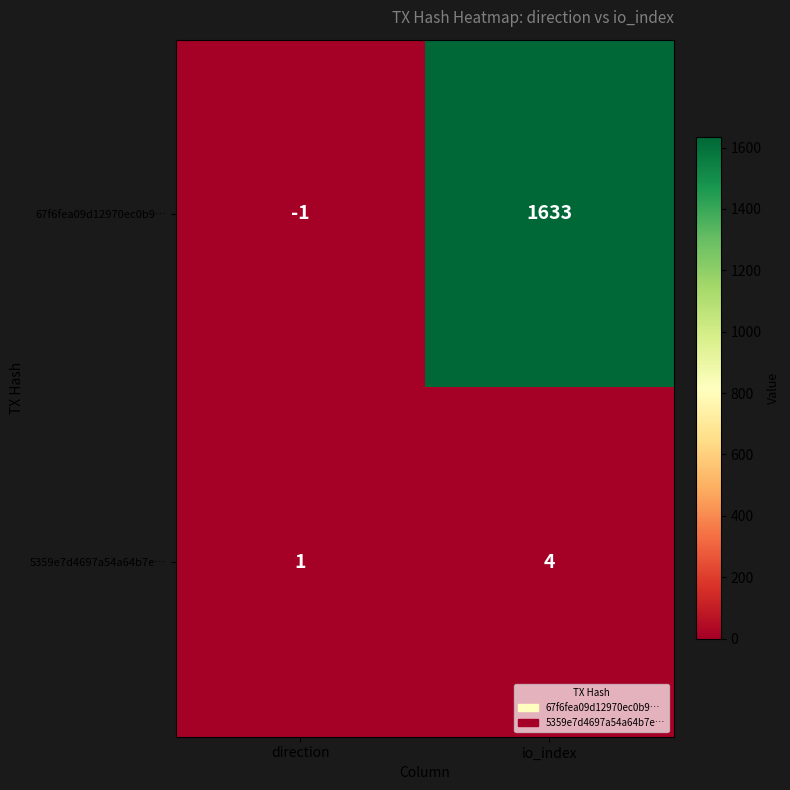

What is the difference between the 5359e7d4697a54a64b7e… values at direction and io_index?

3